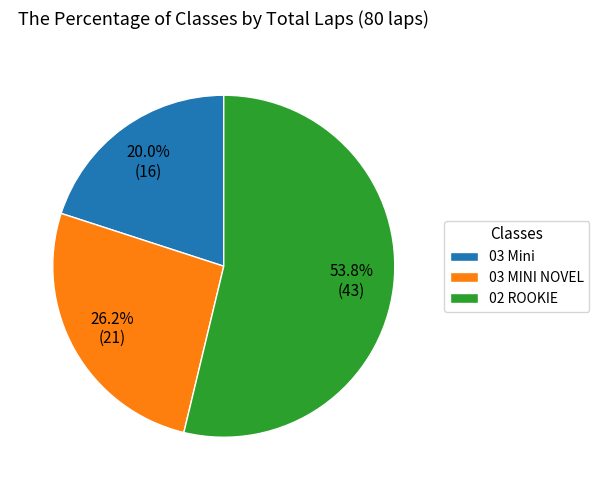

Between 03 MINI NOVEL and 02 ROOKIE, which is larger?

02 ROOKIE